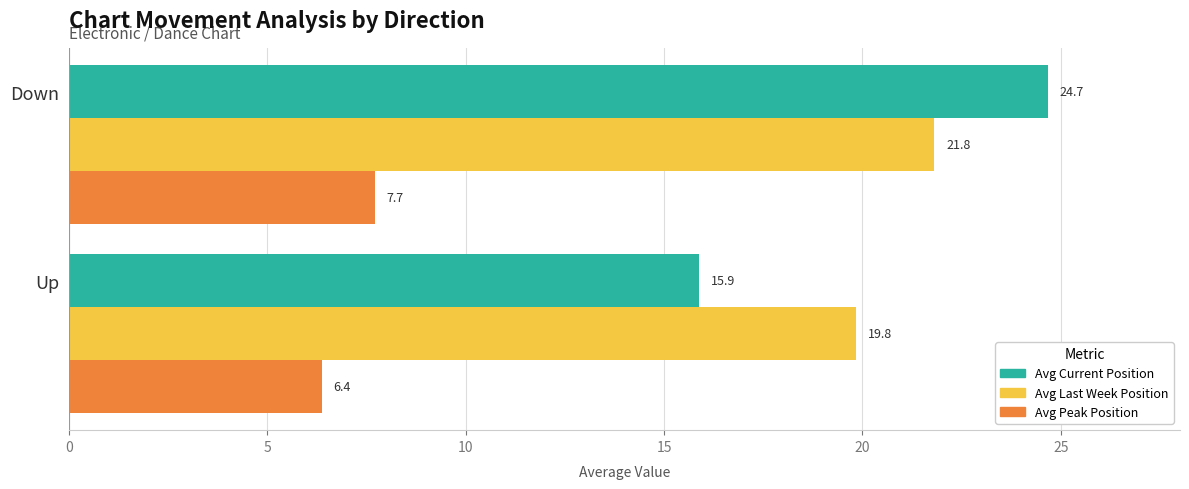

Which series has the widest spread of values?

Avg Current Position